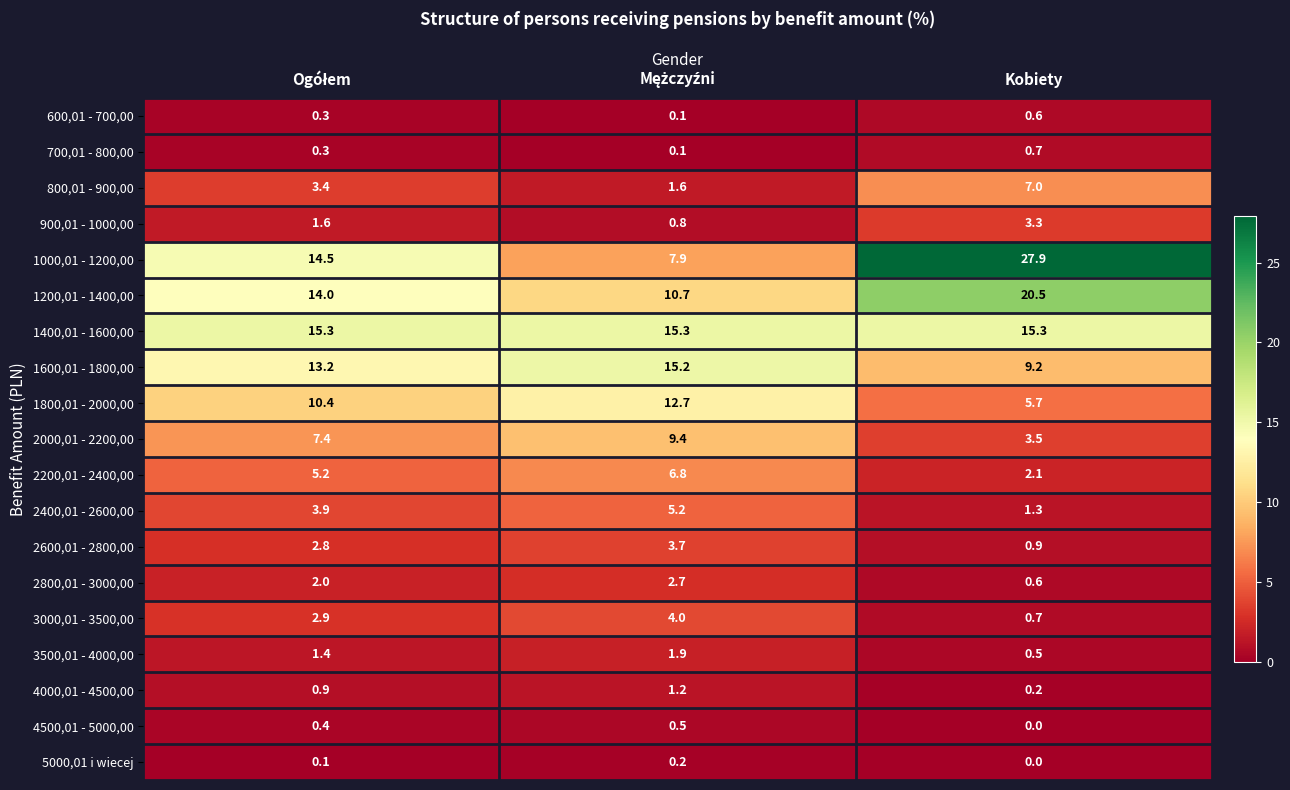

Which category has the lowest value in the 3000,01 - 3500,00 series?

Kobiety